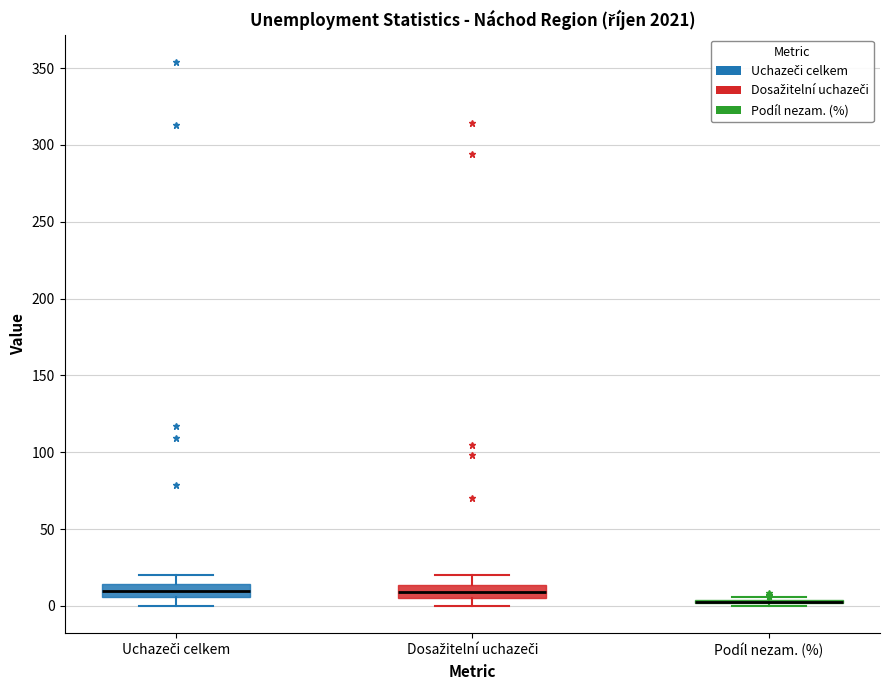

Reading left to right, read every box against the y-axis: the position of its median line, the range the box covers, and the ends of its whiskers. The values are not printed on the chart, so give them approximately, as read against the axis.

Uchazeči celkem: median 10, box 5 to 15, whiskers 0 to 20
Dosažitelní uchazeči: median 10, box 5 to 15, whiskers 0 to 20
Podíl nezam. (%): box collapsed to a line at 5, whiskers 0 to 5